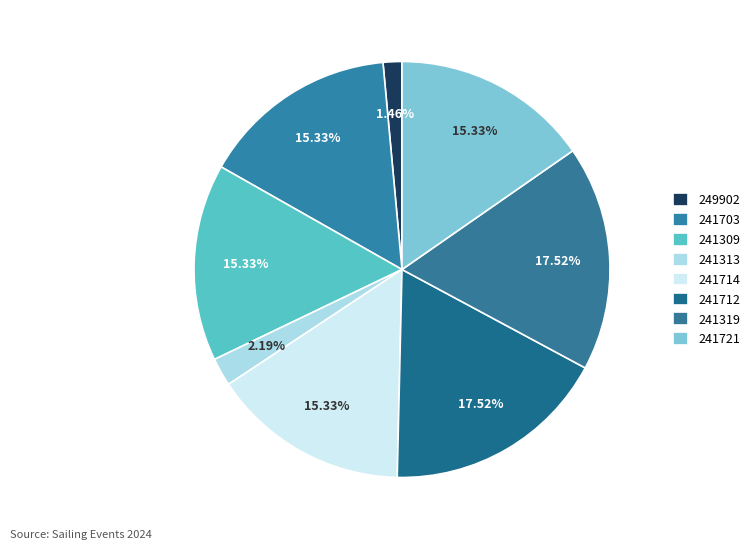

How many slices are in this pie chart?

8